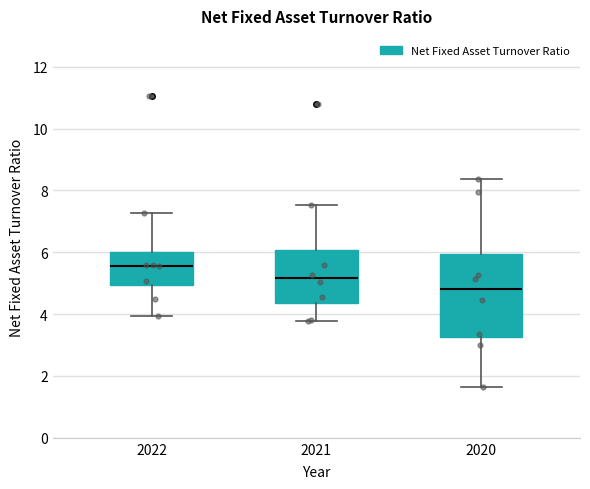

Where does the lower whisker of the box at x = 2021 end on the y-axis? The values are not printed on the chart, so give them approximately, as read against the axis.

3.8